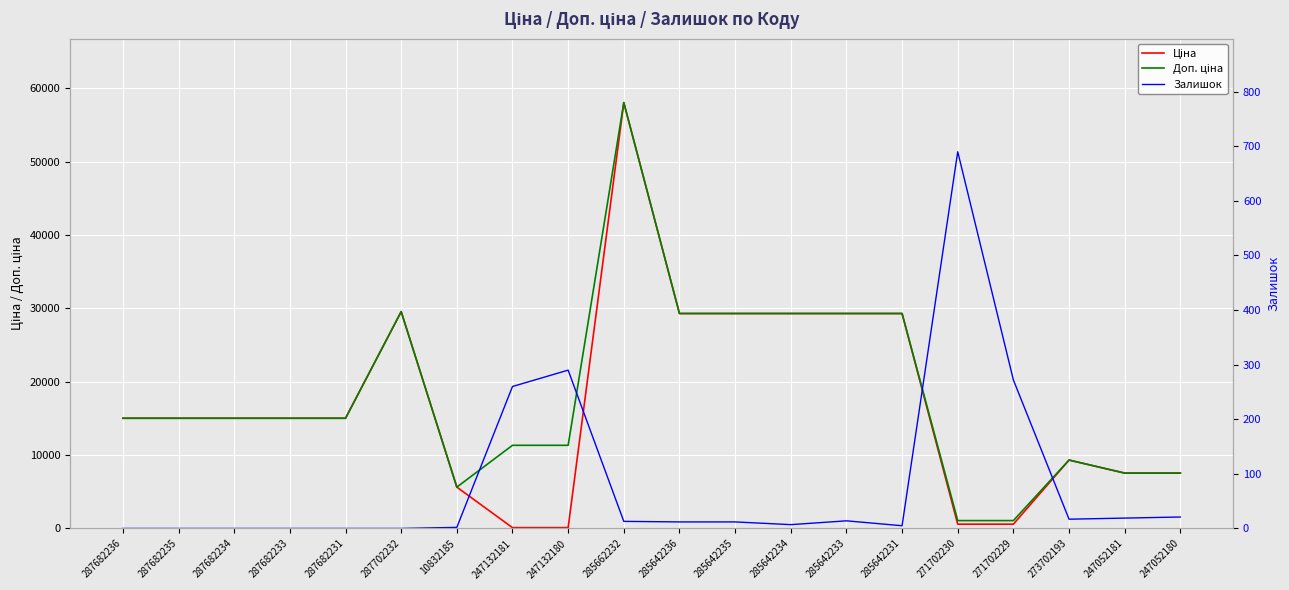

What are all the series names shown in the legend?

Ціна, Доп. ціна, Залишок